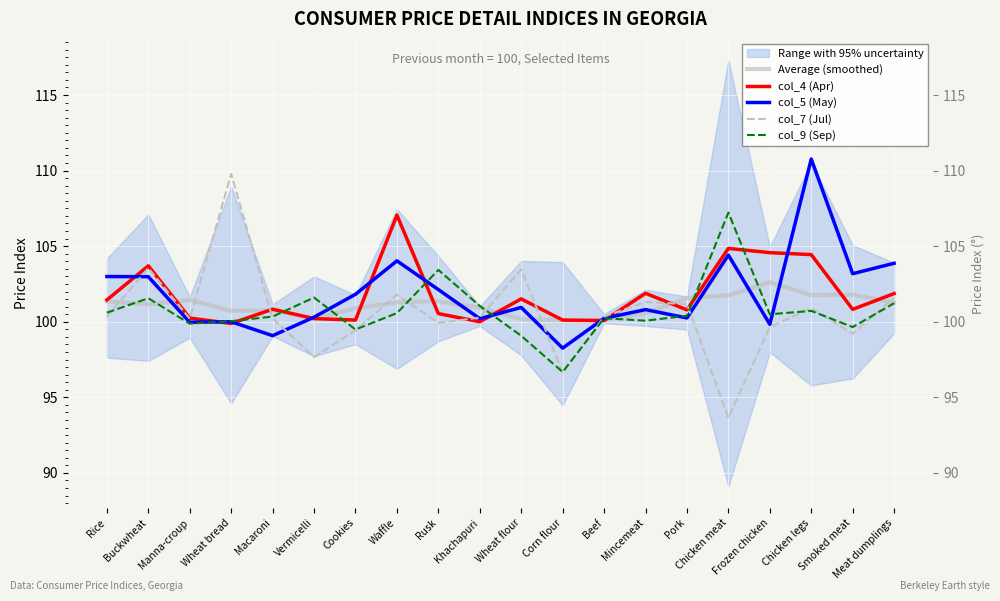

At which category does col_5 (May) reach its first local valley?

Manna-croup